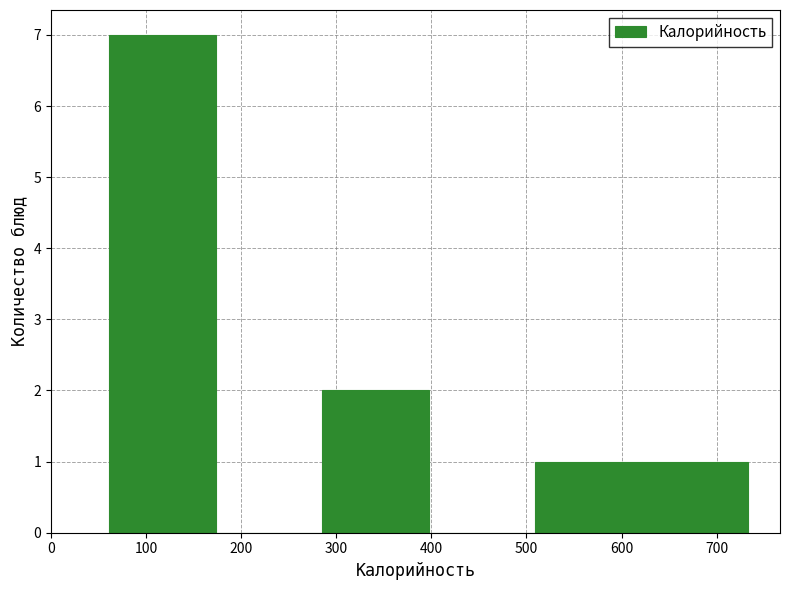

How tall is the bar that spans 61 to 173 on the x-axis? Neither the bar edges nor the heights are printed on the chart, so give them approximately, as read against the axes.

7